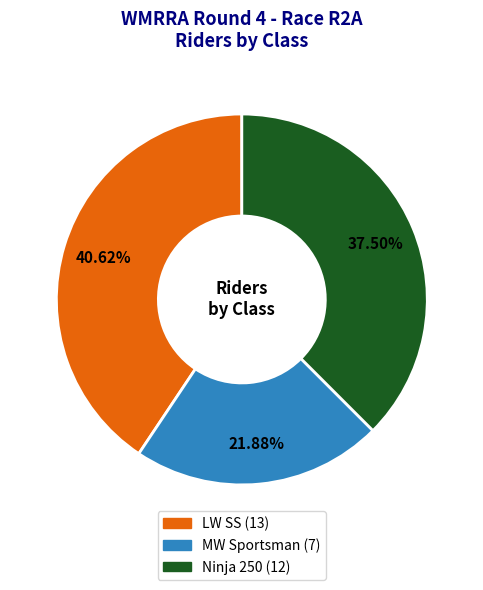

Which category has the smallest portion of the pie?

MW Sportsman